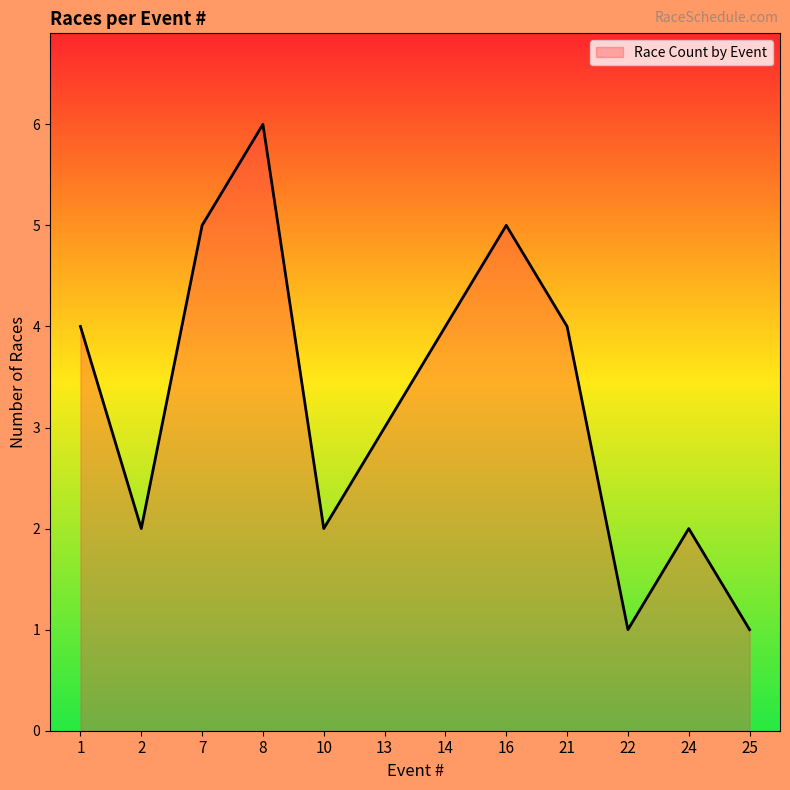

Does the chart display data point markers on the line(s)?

No